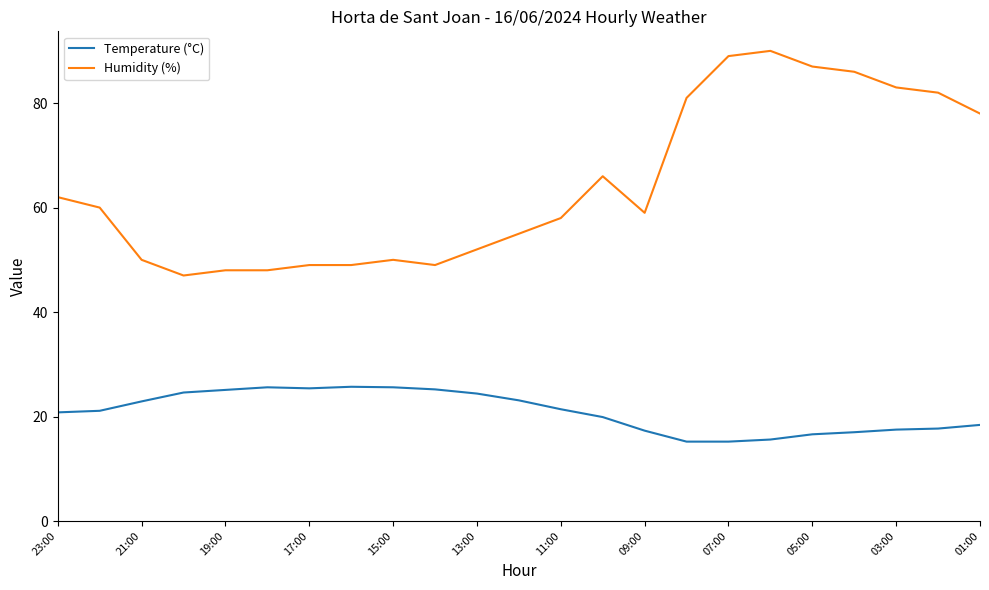

List the series in order of their peak value, highest first.

Humidity (%), Temperature (°C)